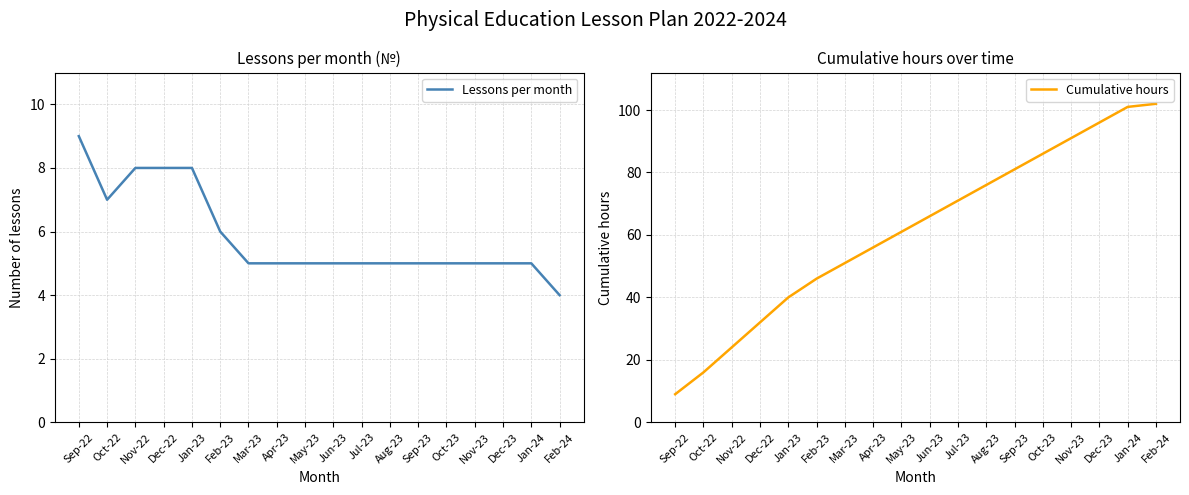

How many lines are shown in the chart?

2